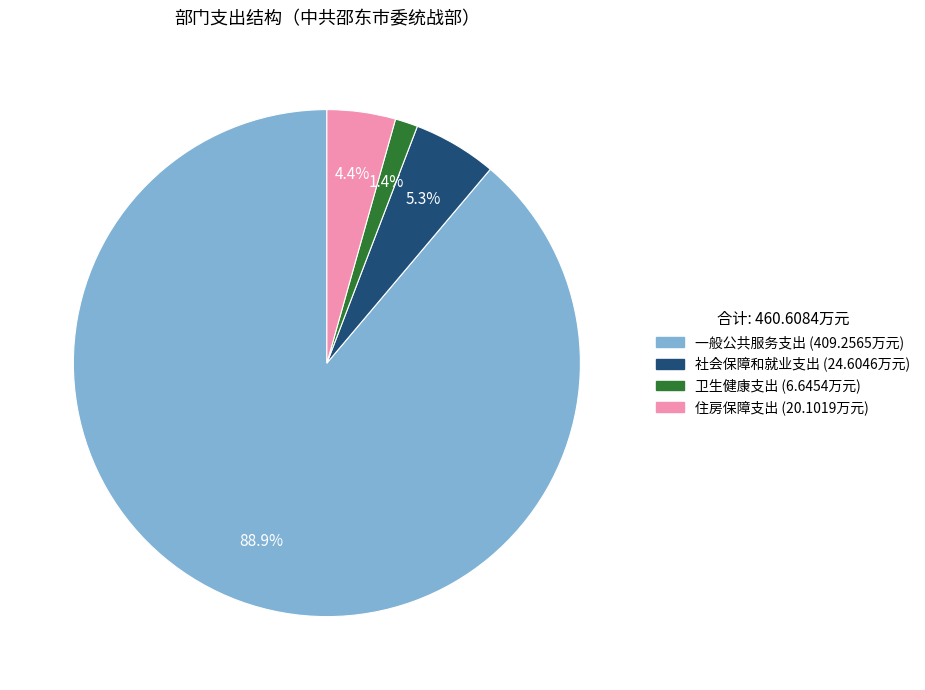

What is the largest slice in the pie chart?

一般公共服务支出